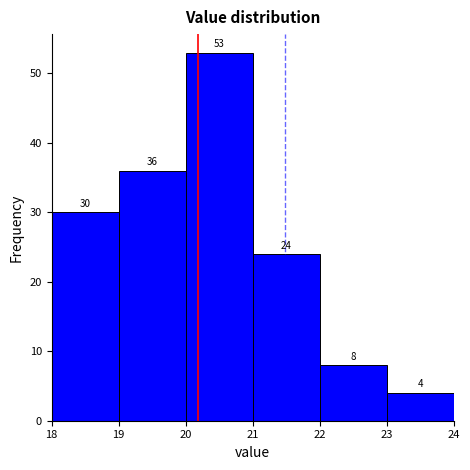

Reading left to right, transcribe this chart: for each bar, give the range it covers on the x-axis and its height.

18 to 19: 30
19 to 20: 36
20 to 21: 53
21 to 22: 24
22 to 23: 8
23 to 24: 4